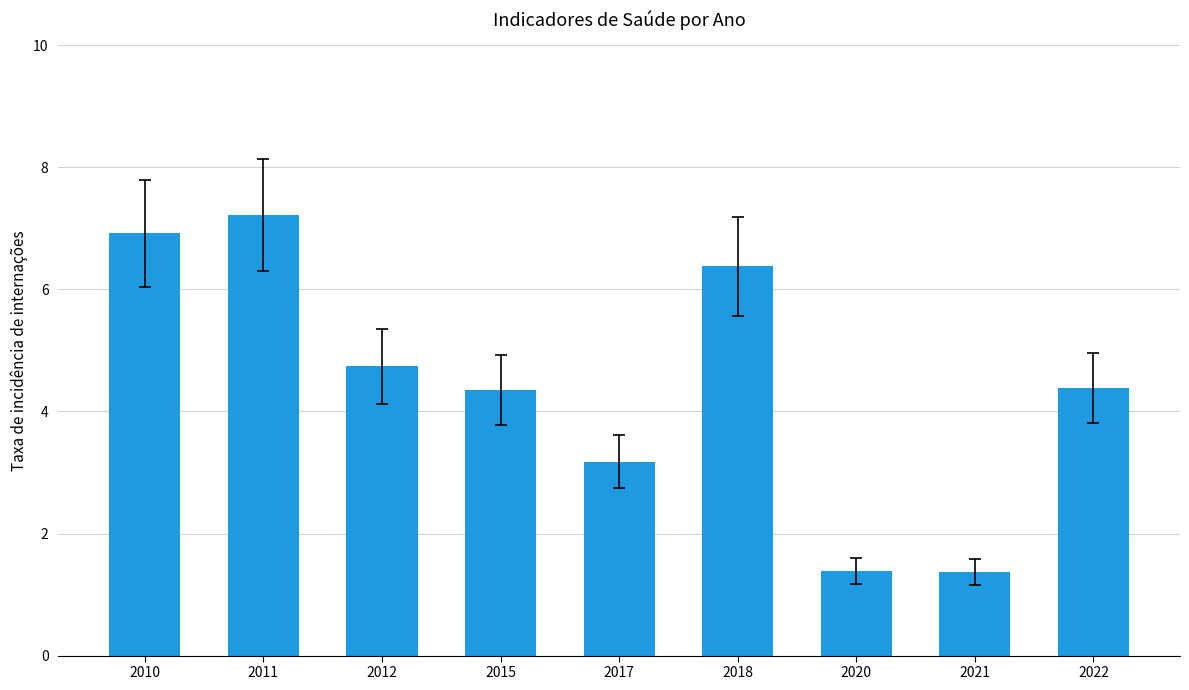

At which label does the data first exceed 4?

2010